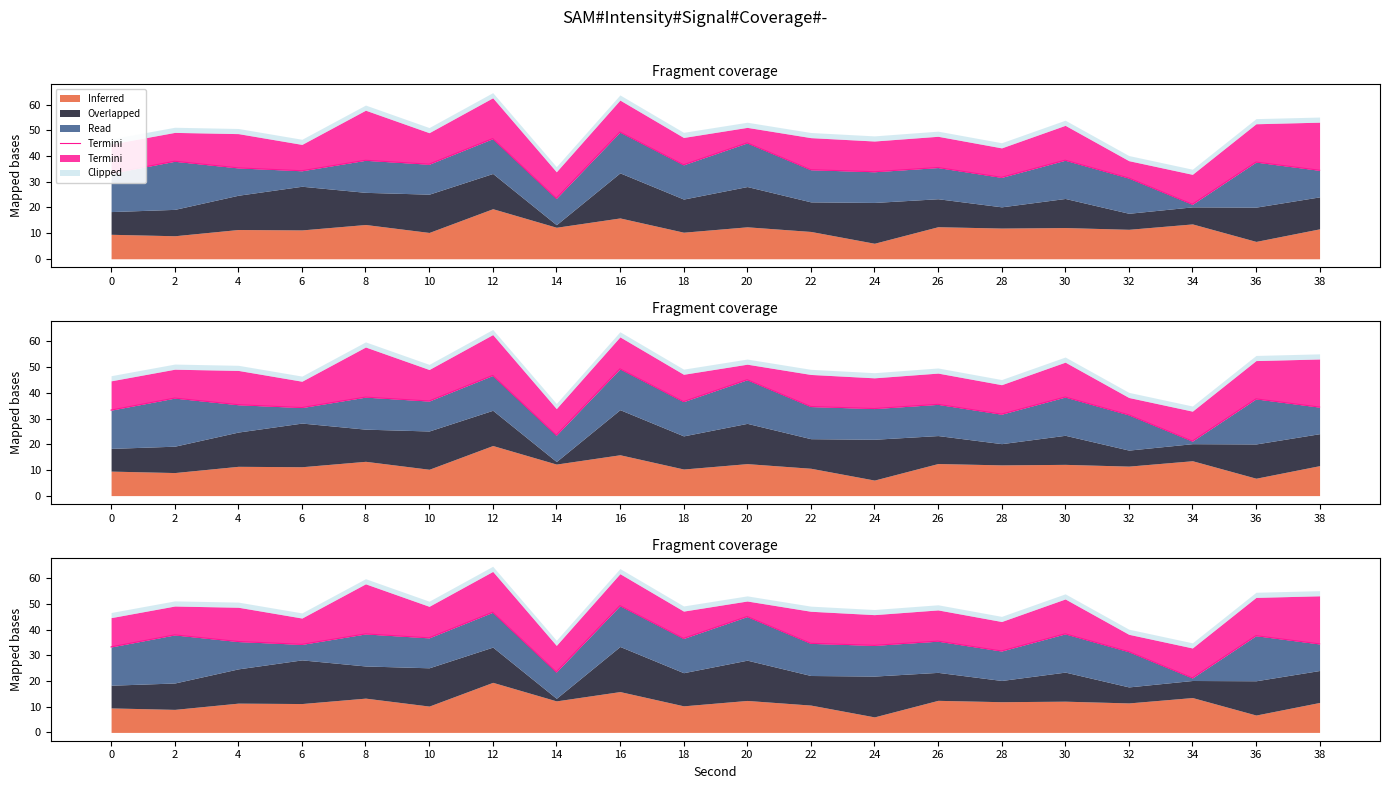

True or false: the data shows 69.2 at 16.

False